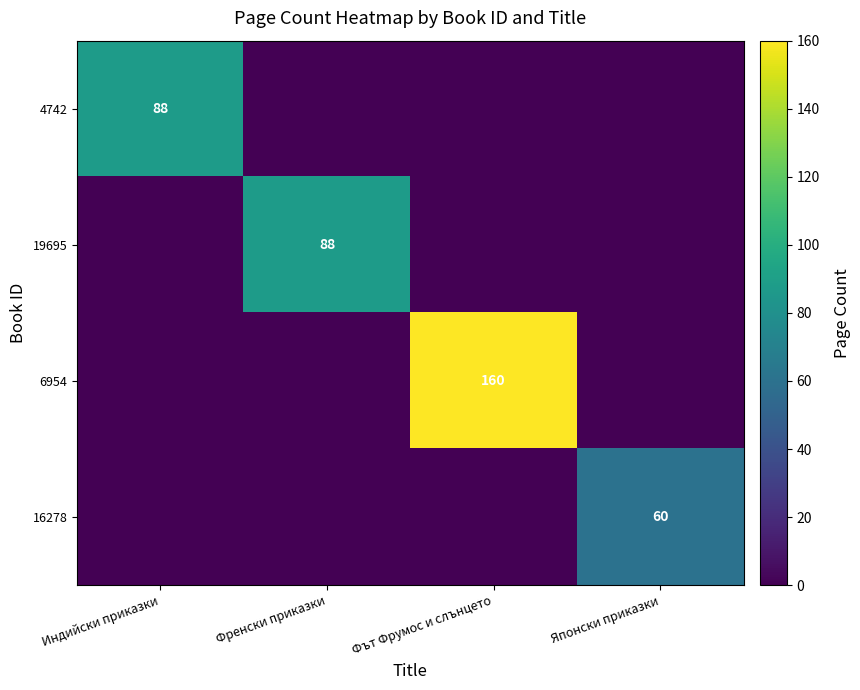

Which series has the largest range (max minus min)?

6954